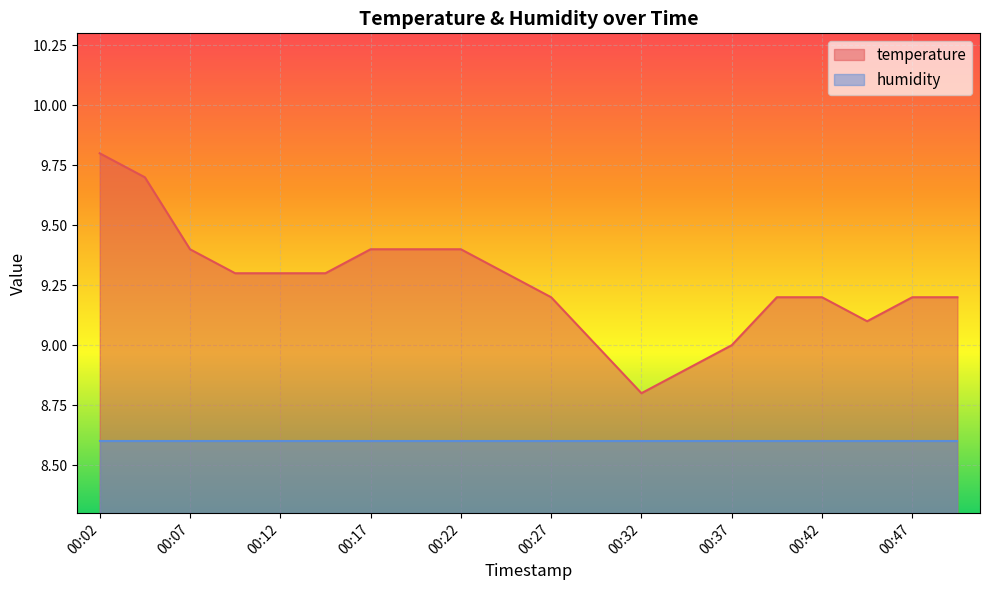

Count the number of values greater than 9.

16